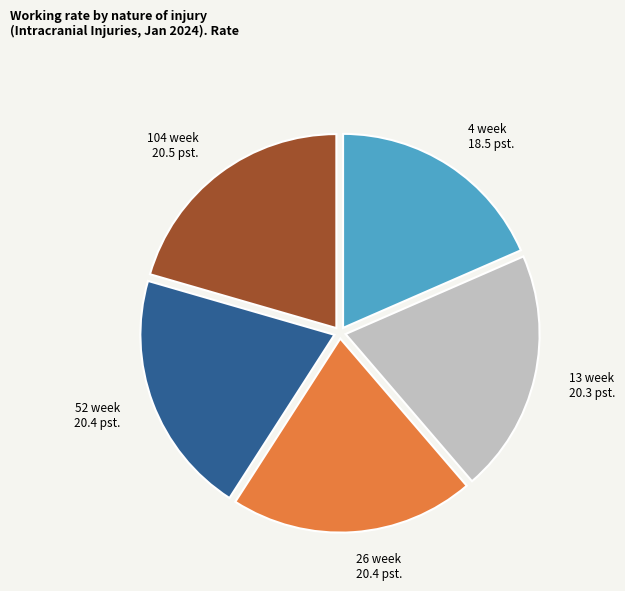

Does 13 week account for over 50% of the chart?

No